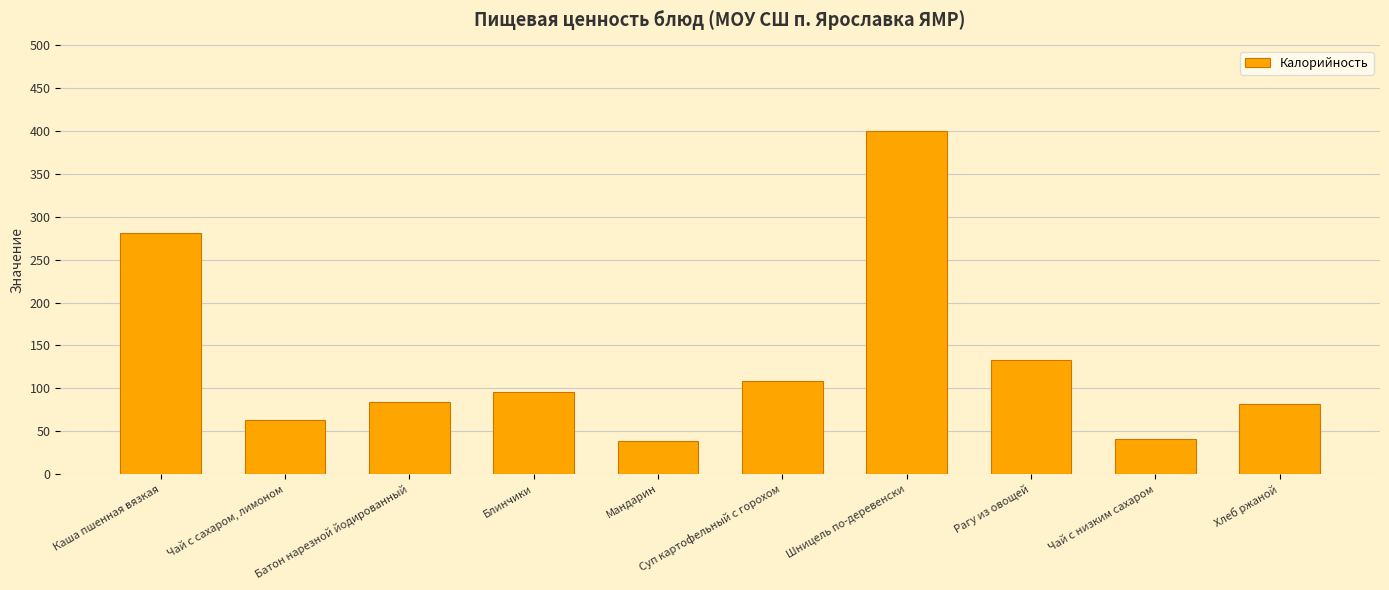

Approximately how many times larger is the value at Блинчики compared to Чай с сахаром, лимоном?

1.5